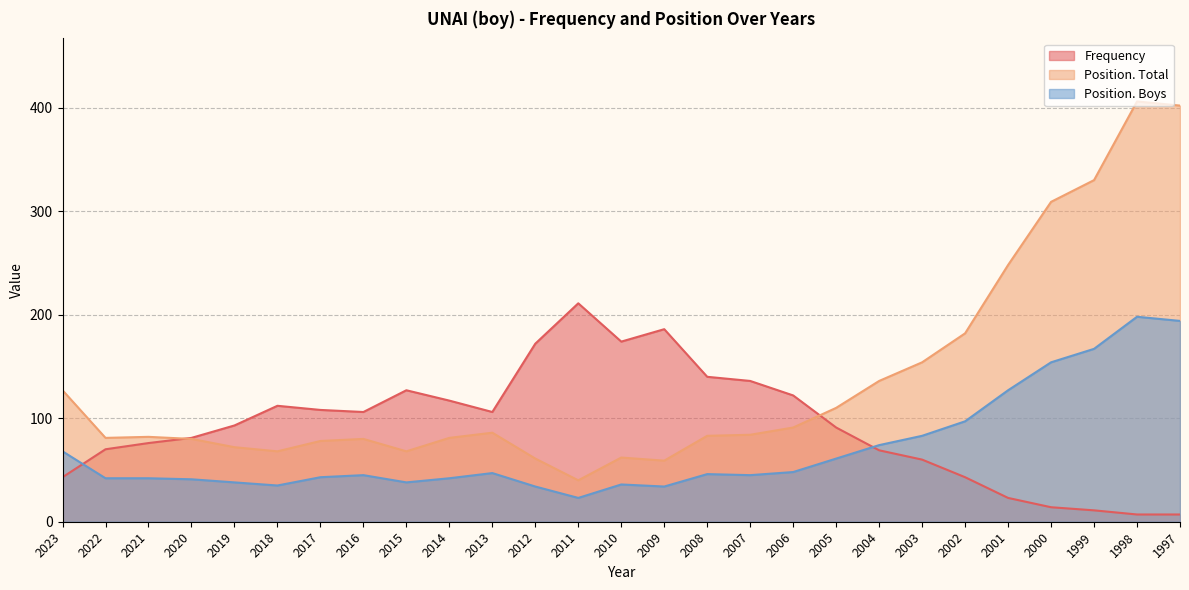

Which series has the widest spread of values?

Position. Total